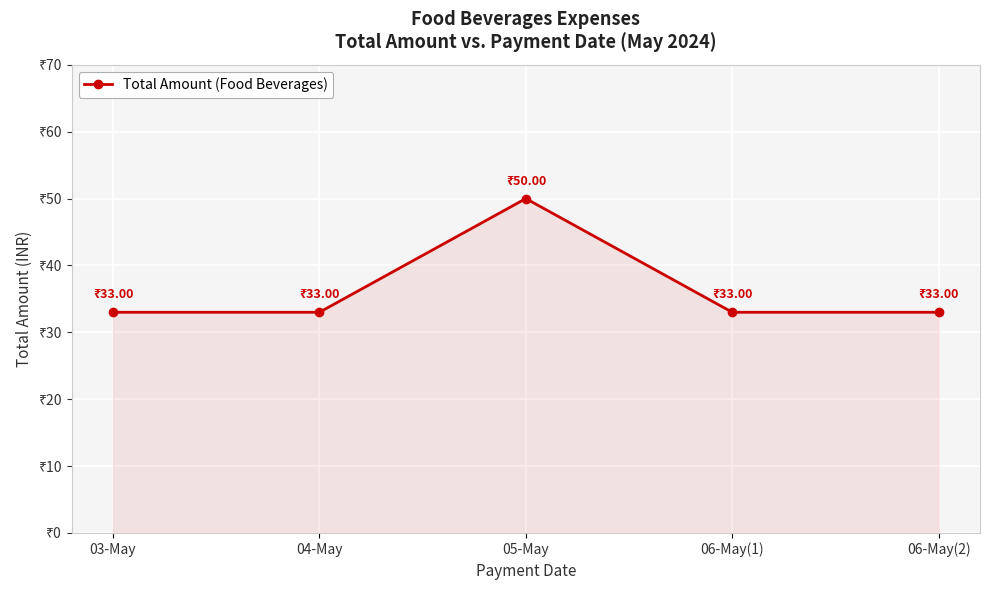

At which category does the data reach its first local peak?

05-May